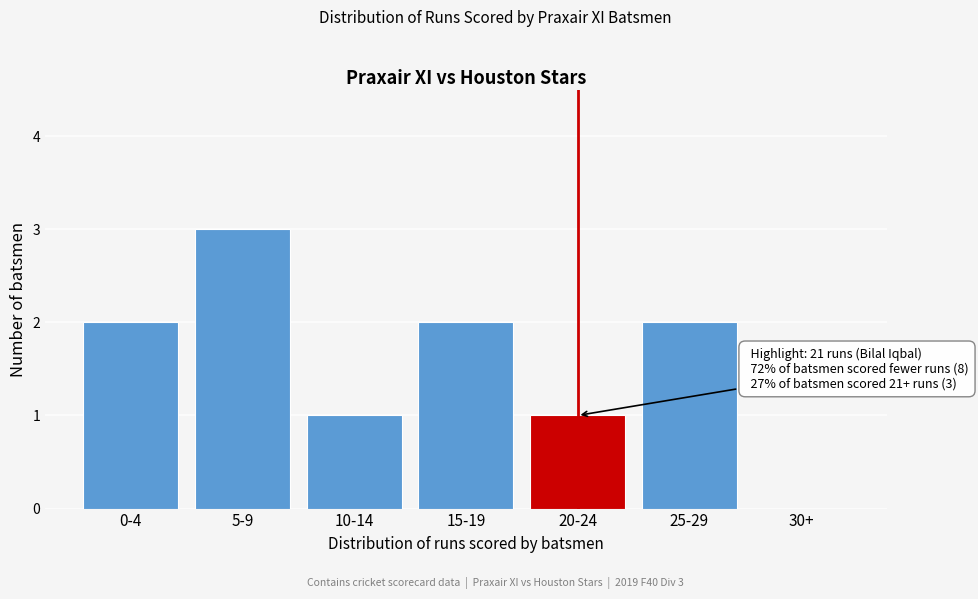

Reading left to right, transcribe all the data shown in this chart.

0-4=2	5-9=3	10-14=1	15-19=2	20-24=1	25-29=2	30+=0